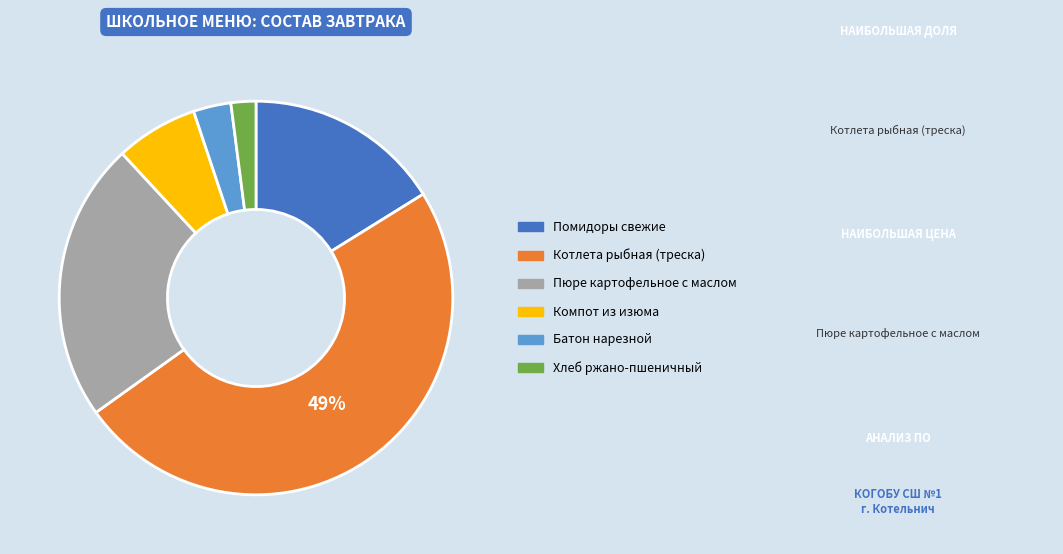

True or false: Котлета рыбная (треска) accounts for 49% of the total.

True